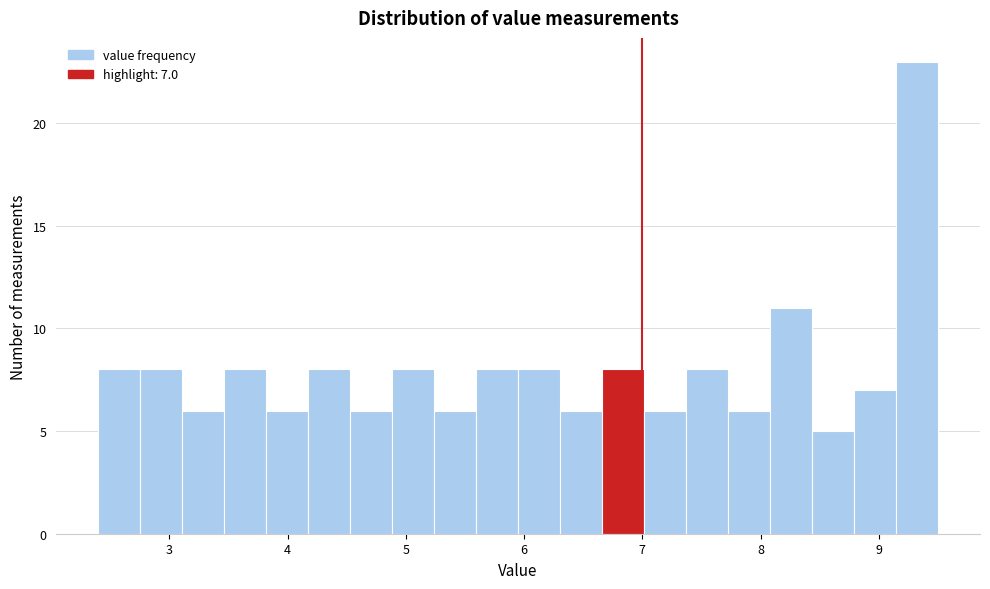

Around what value on the x-axis is the tallest bar? Give the approximate position of its centre, as read against the axis.

9.3